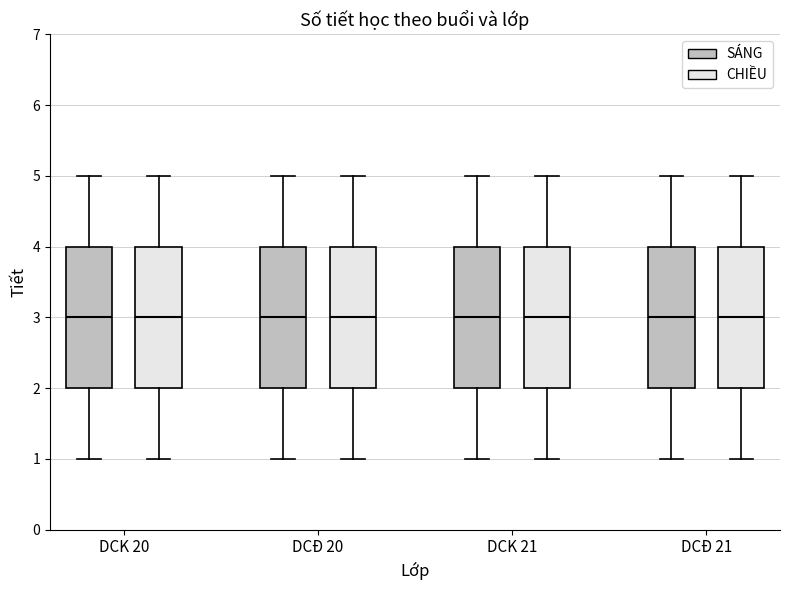

Where does the median line of the box for DCĐ 20 (SÁNG) sit on the y-axis? The values are not printed on the chart, so give them approximately, as read against the axis.

3